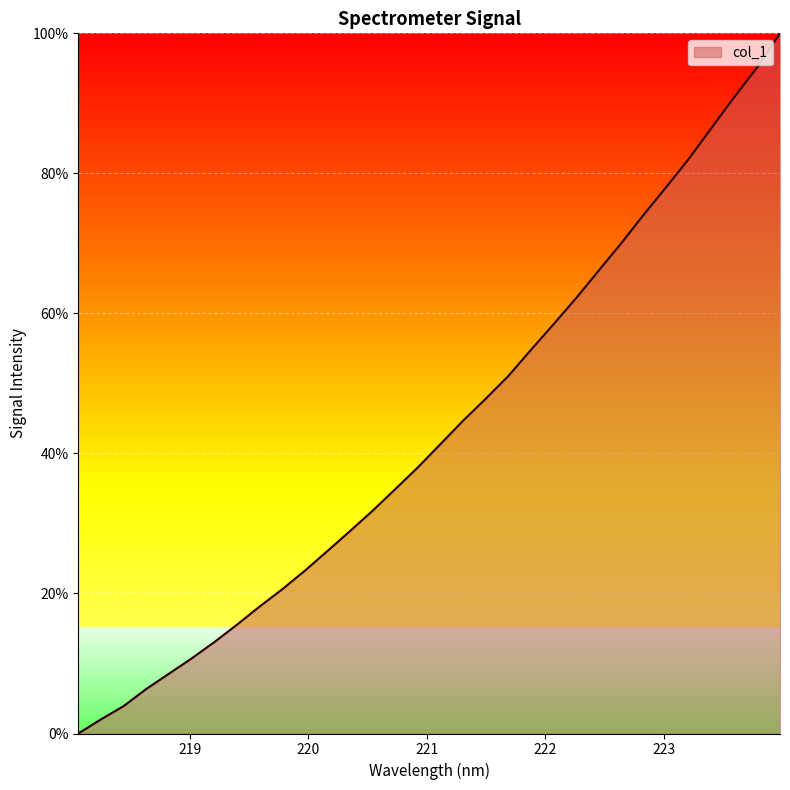

True or false: there are more than 1 points higher than both neighbors.

False